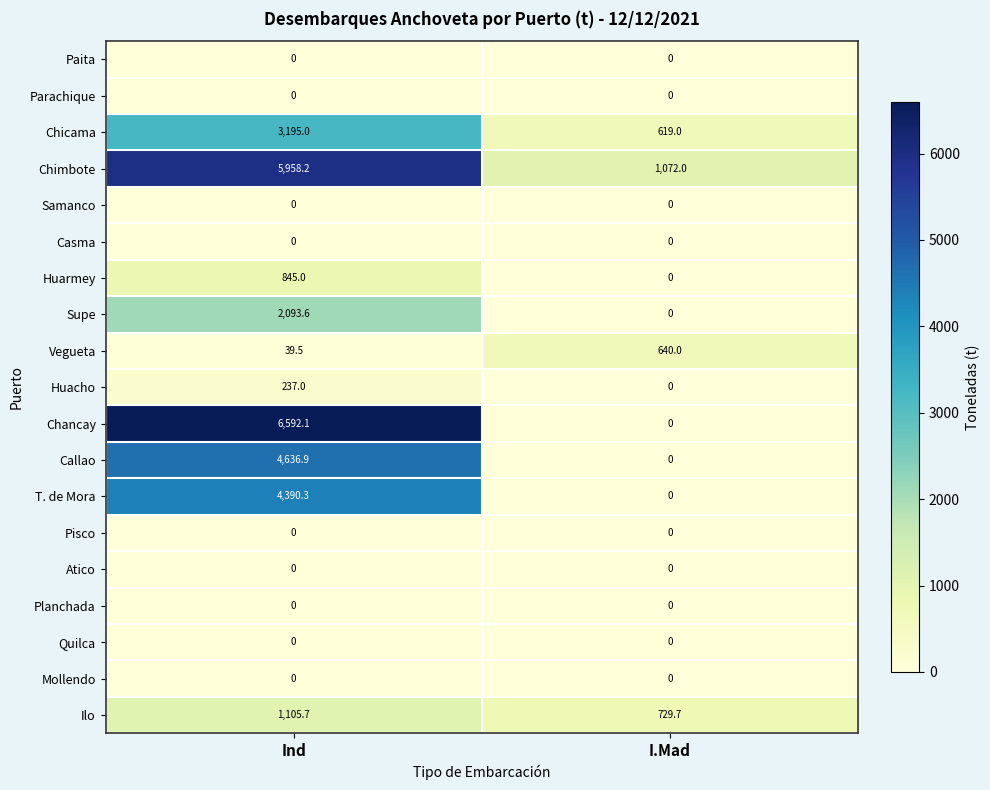

True or false: Chicama has a value of 1781.3 at Ind.

False